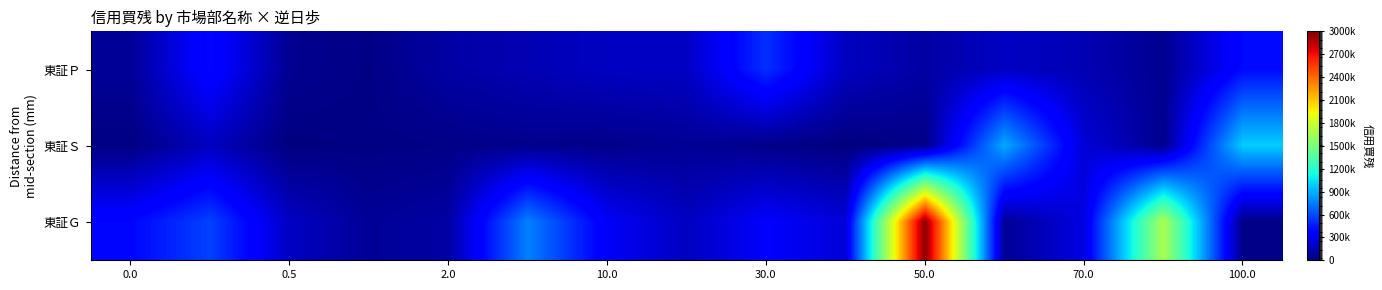

Which series has the largest total across all categories?

東証Ｇ